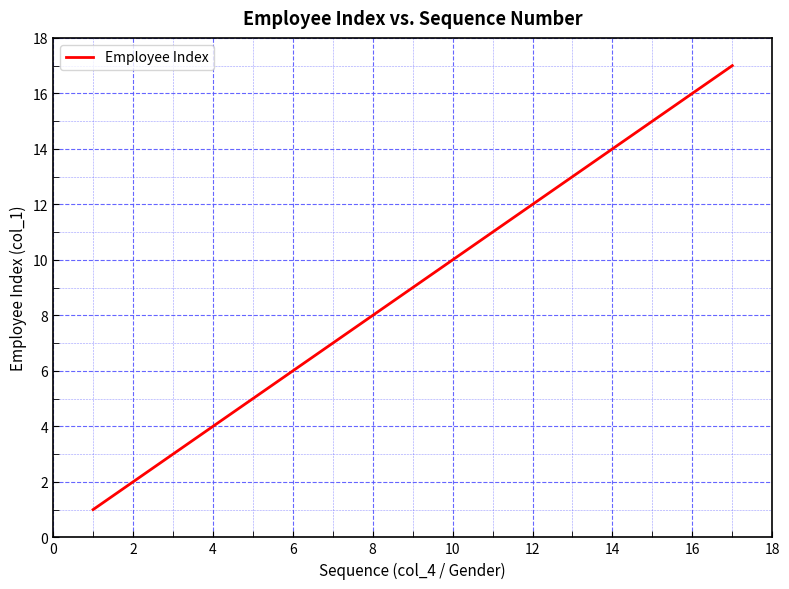

How many series are shown in this chart?

1